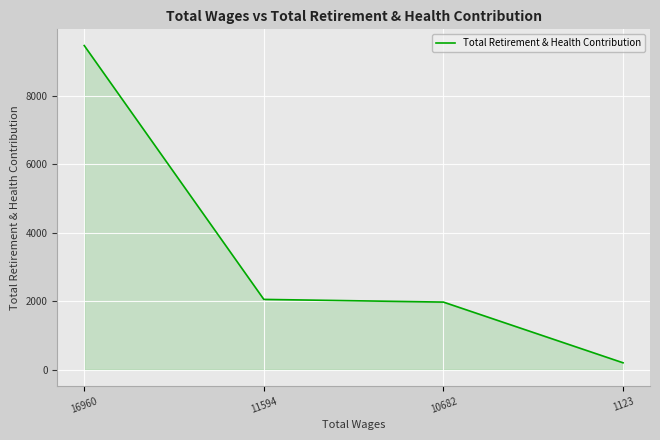

Between 11594 and 16960, which is larger?

16960